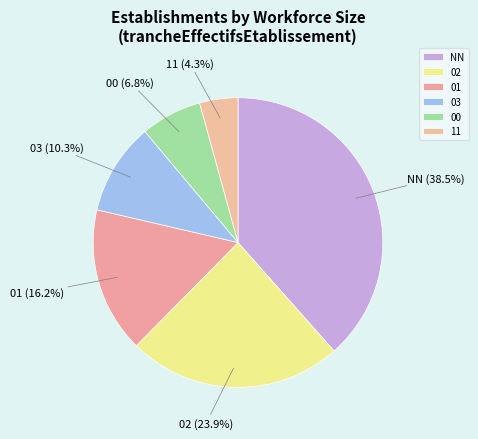

What is the smallest slice in the pie chart?

11